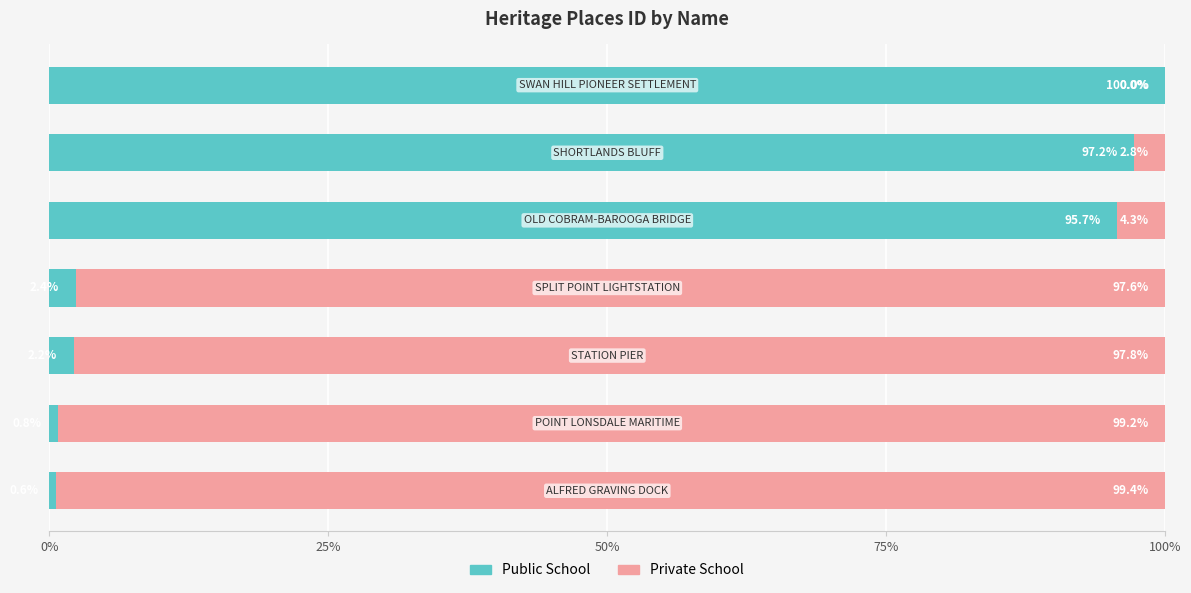

What is the sum of all Public School values?

298.9